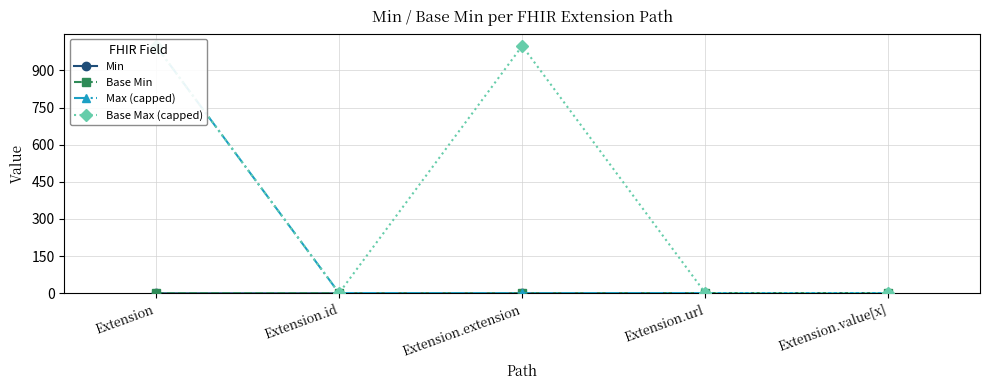

How many Min values are between 0 and 1?

5